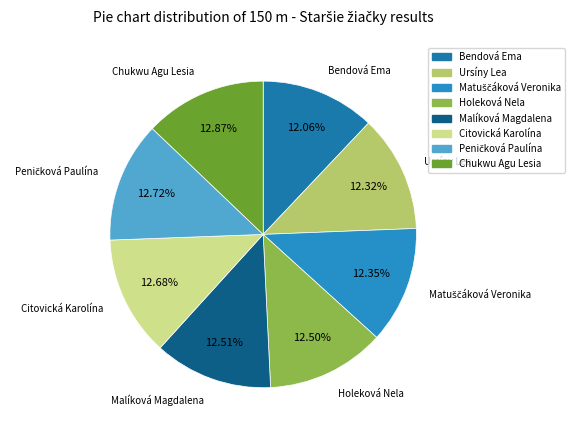

Does Ursíny Lea account for over 50% of the chart?

No